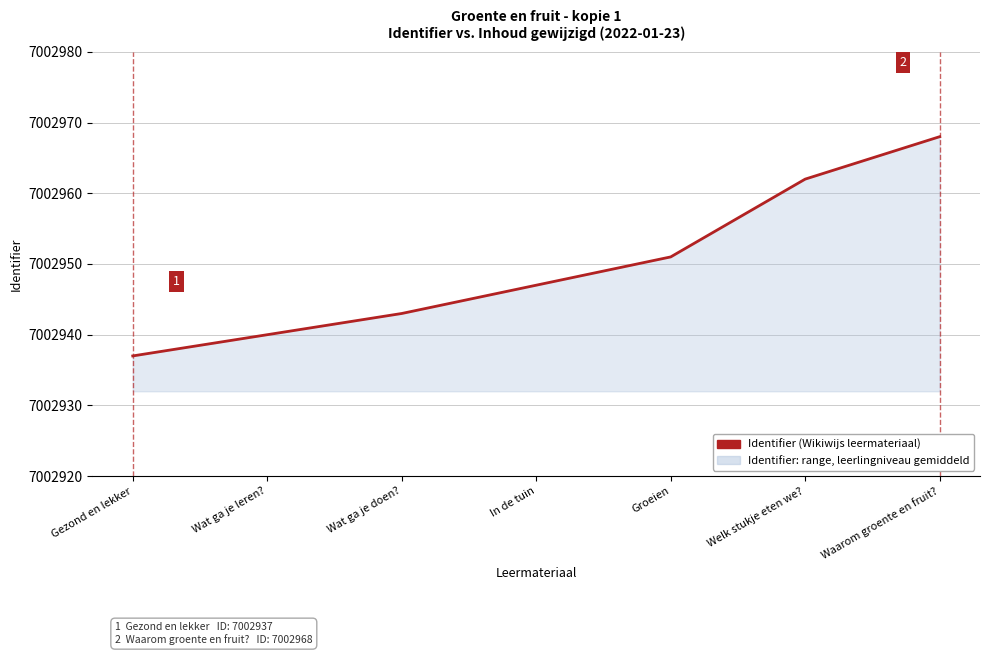

How many lines are shown in the chart?

1